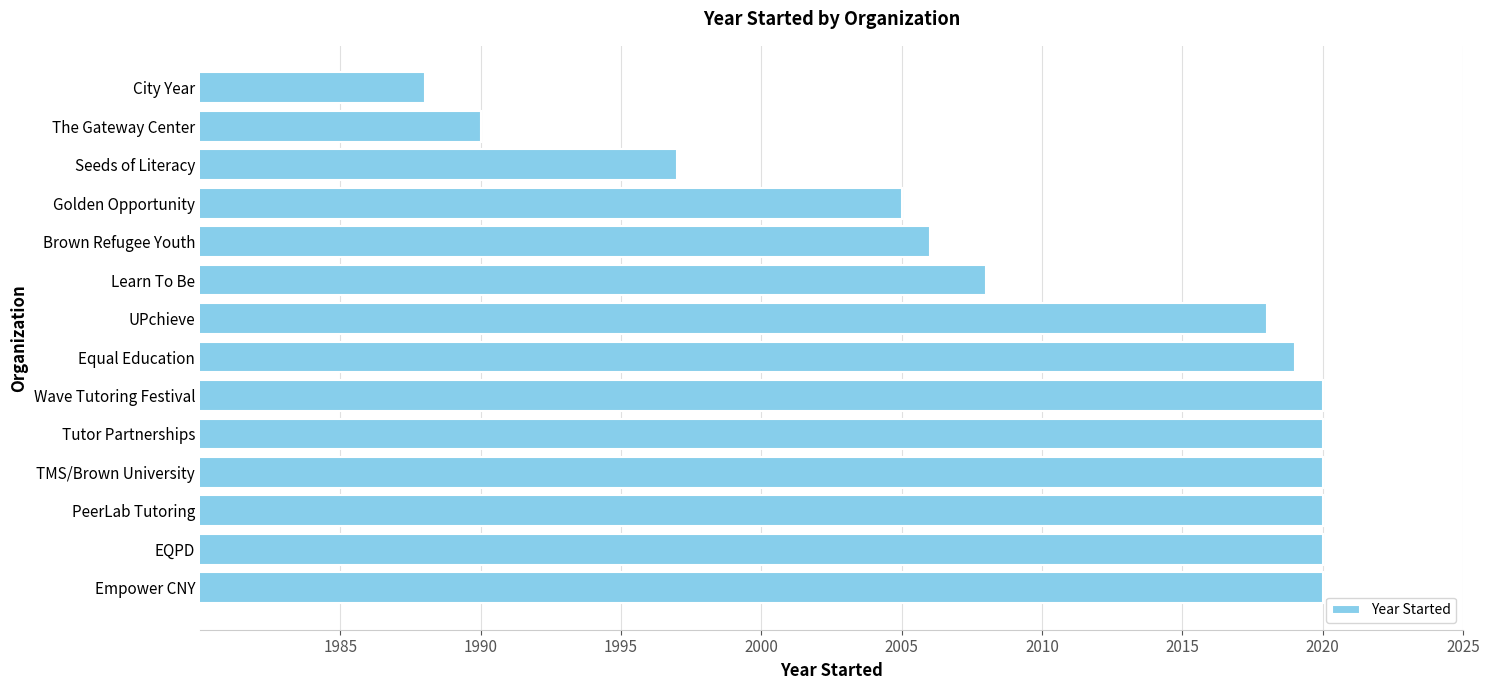

Count the number of data series in this chart.

1